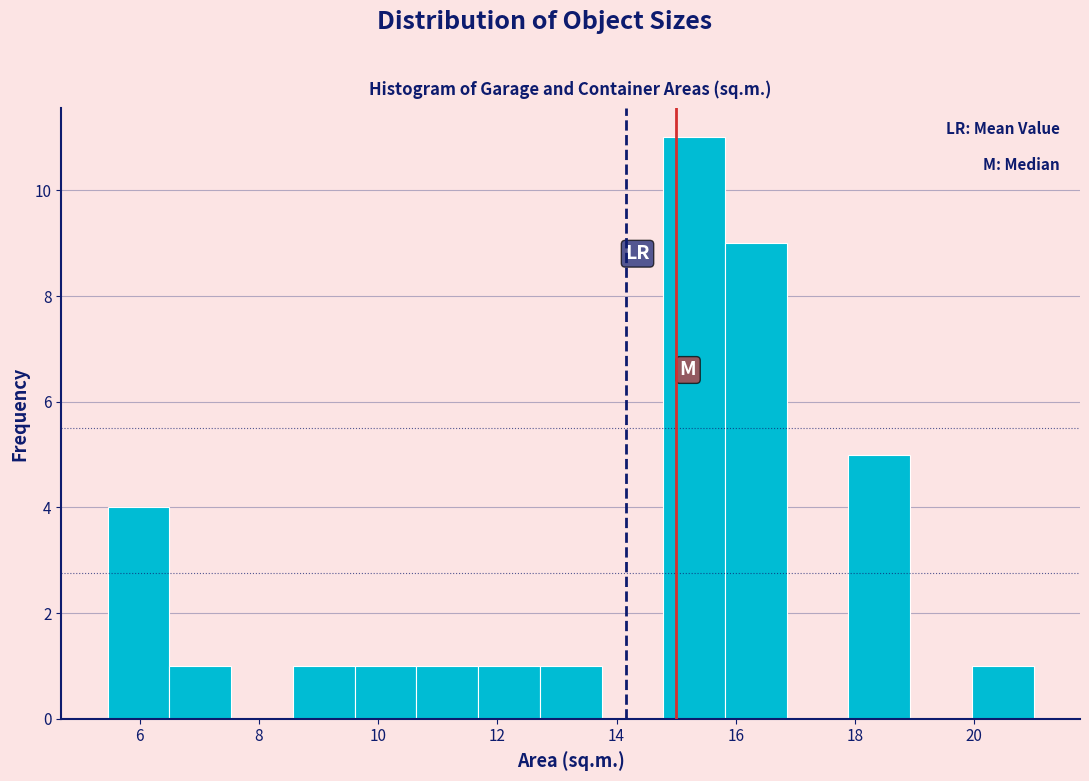

Reading left to right, list every bar in this chart as the range it spans on the x-axis followed by its height. Neither the bar edges nor the heights are printed on the chart, so give them approximately, as read against the axes.

5.4 to 6.4: 4
6.4 to 7.6: 1
7.6 to 8.6: 0
8.6 to 9.6: 1
9.6 to 10.6: 1
10.6 to 11.6: 1
11.6 to 12.8: 1
12.8 to 13.8: 1
13.8 to 14.8: 0
14.8 to 15.8: 11
15.8 to 16.8: 9
16.8 to 17.8: 0
17.8 to 19.0: 5
19.0 to 20.0: 0
20.0 to 21.0: 1